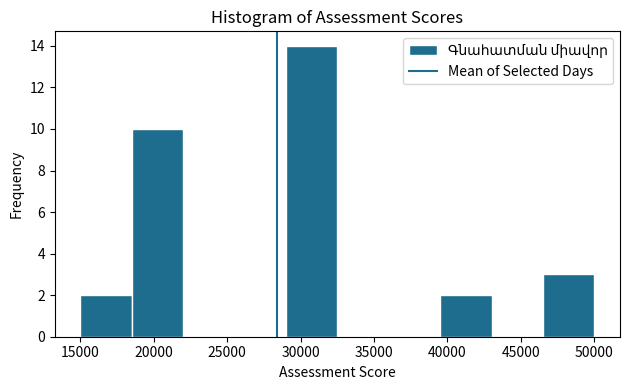

Reading left to right, list every bar in this chart as the range it spans on the x-axis followed by its height. The values are not printed on the chart, so give them approximately, as read against the axis.

15000 to 18500: 2
18500 to 22000: 10
22000 to 25500: 0
25500 to 29000: 0
29000 to 32500: 14
32500 to 36000: 0
36000 to 39500: 0
39500 to 43000: 2
43000 to 46500: 0
46500 to 50000: 3